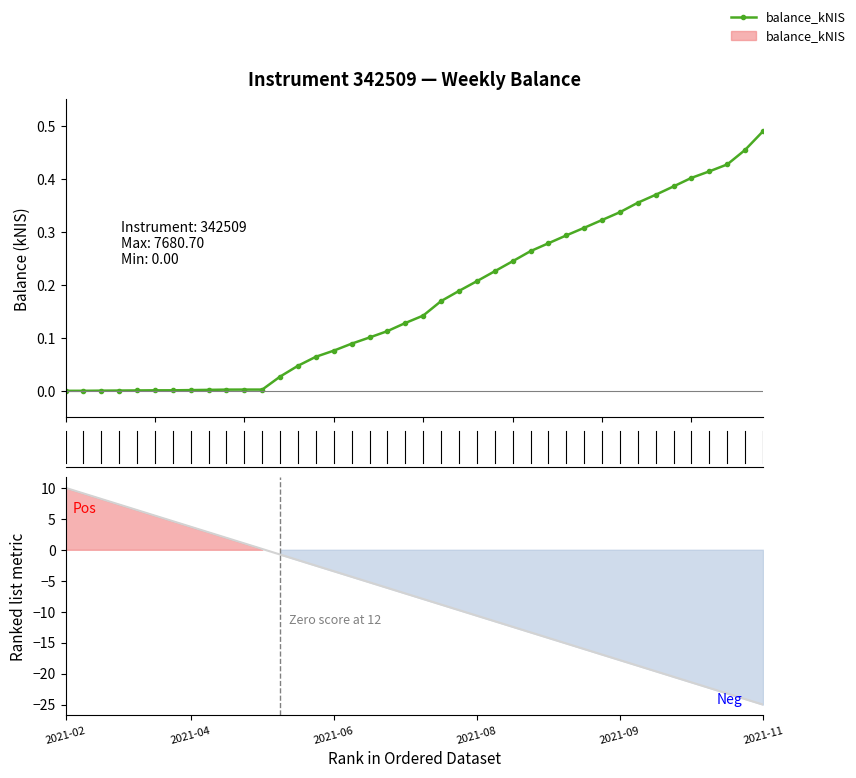

Is this an area chart (filled region under the line)?

No